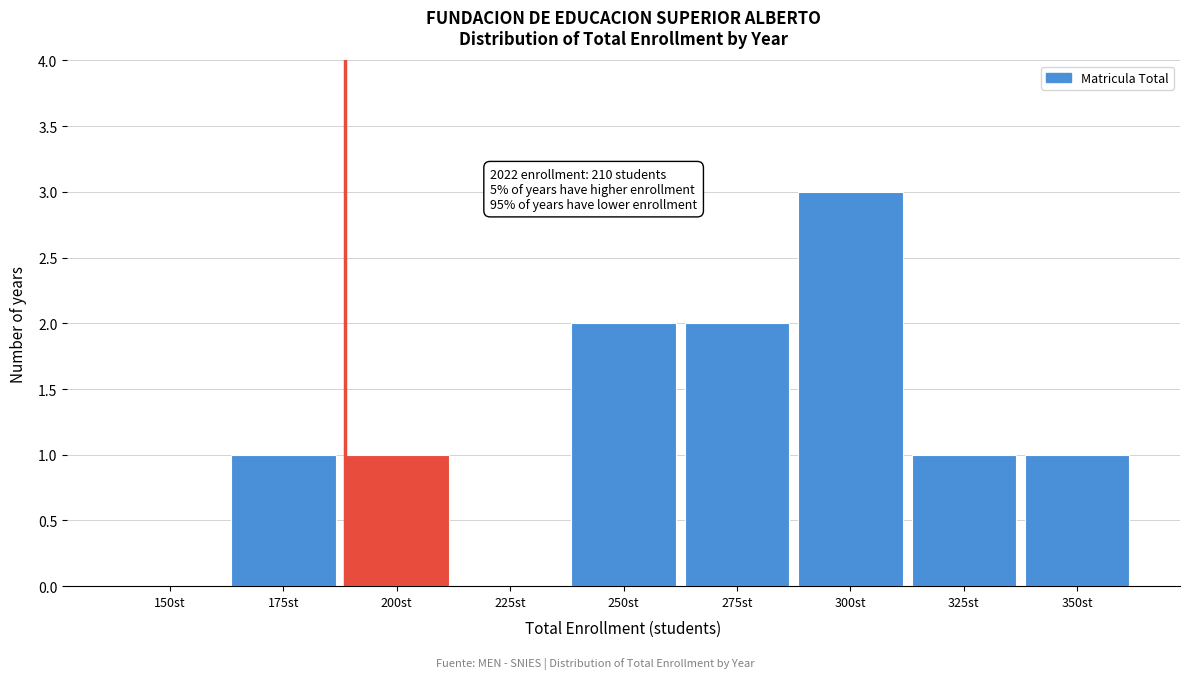

What is the sum of all values?

11